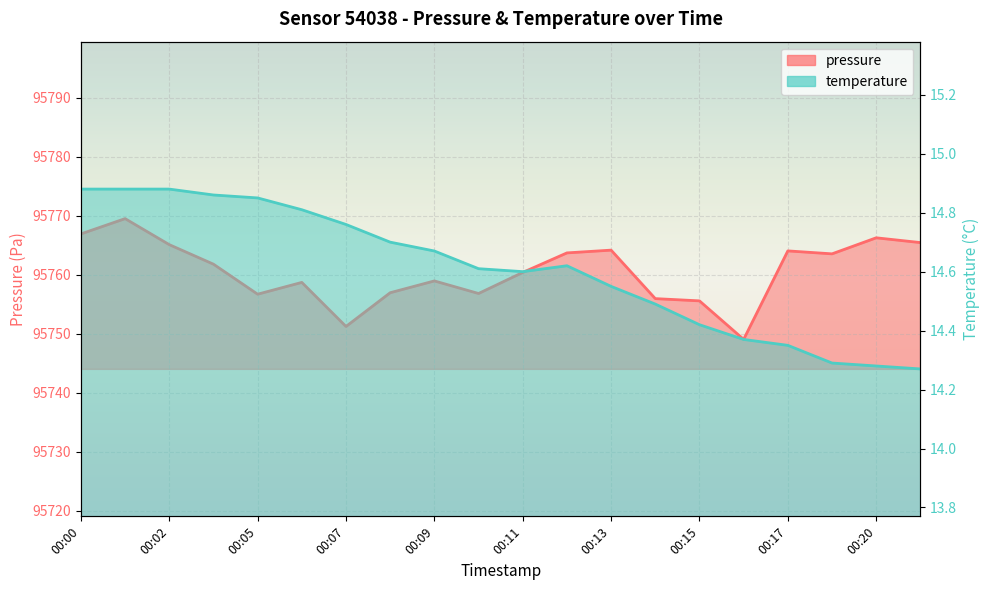

What is the difference between the highest and lowest values at 00:10?

95742.2